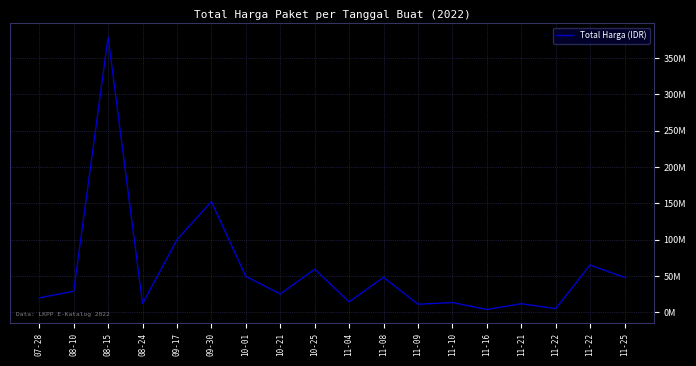

What value does the data have at 11-10?

13442000